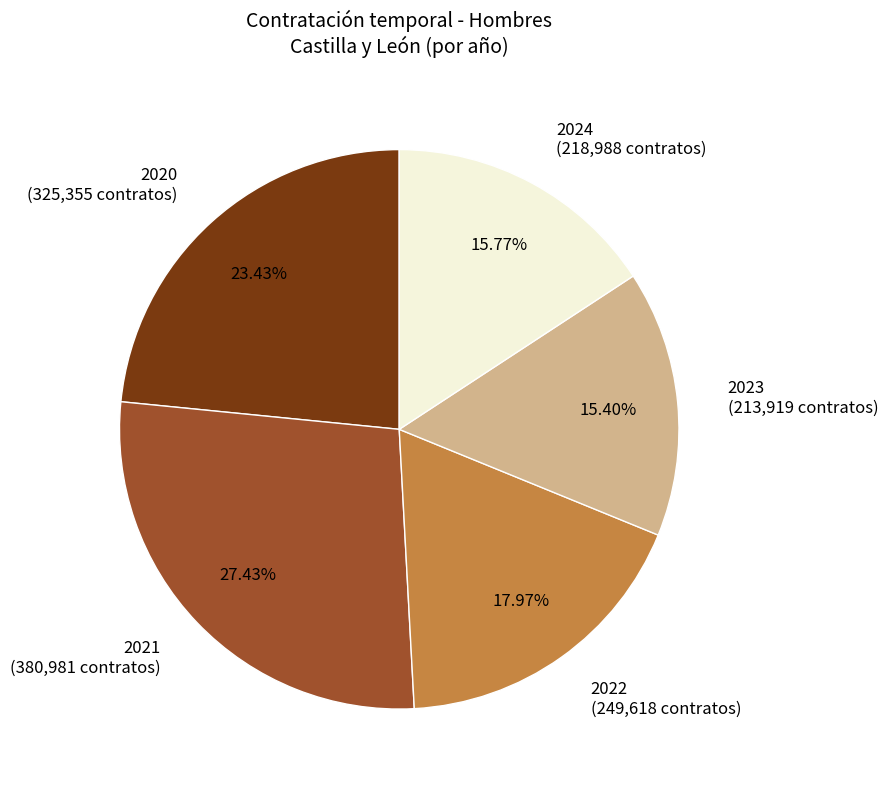

Is the sum of 2023 and 2024 greater than half?

No